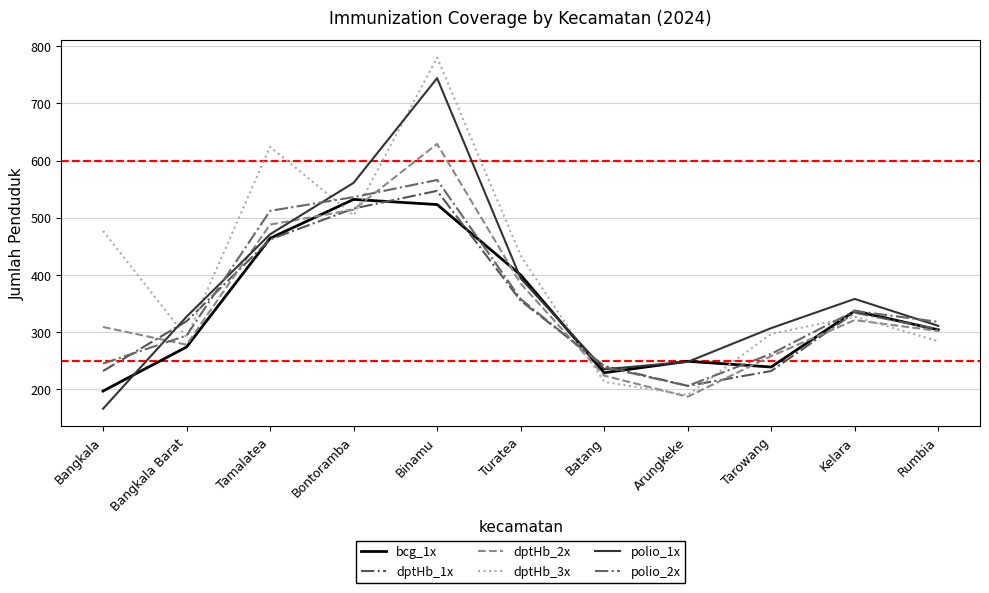

Is the value of dptHb_1x at Kelara greater than the value of dptHb_3x at Kelara?

Yes